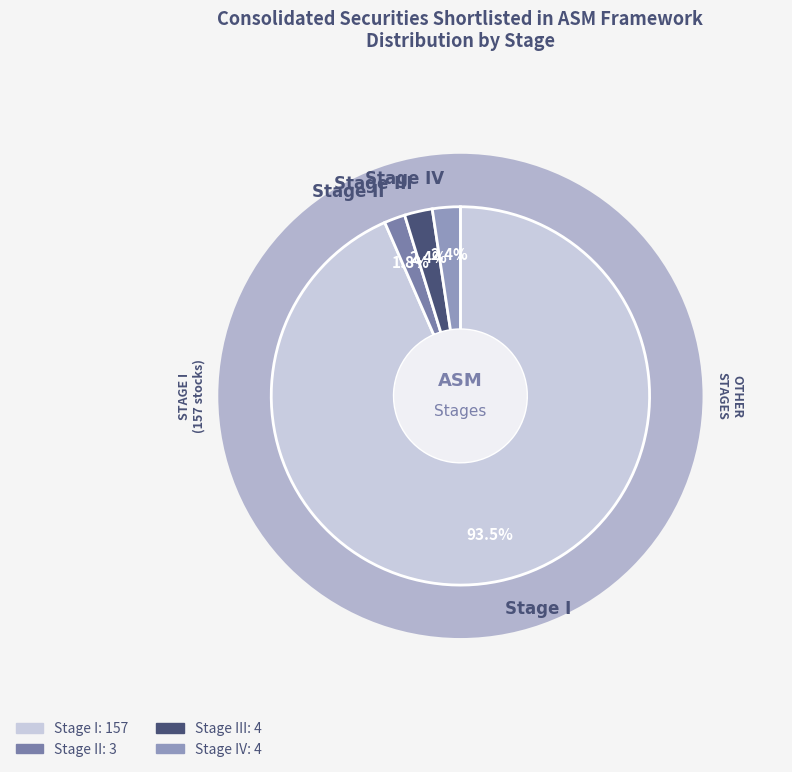

To the nearest percent, what percentage of the pie is Stage III?

2%